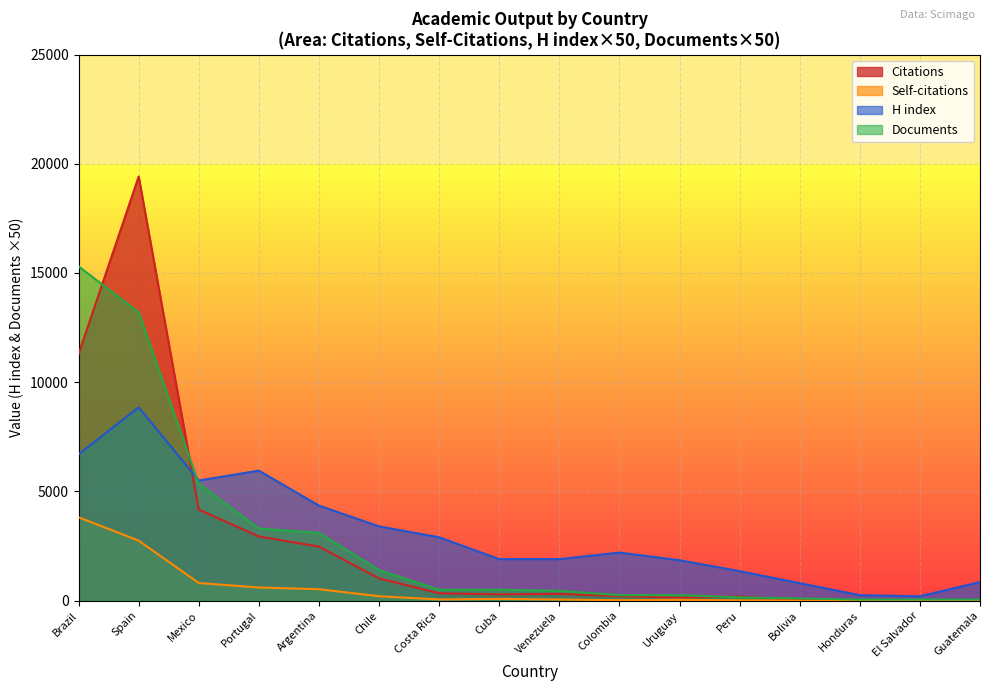

True or false: Citations and Documents cross at least once.

True